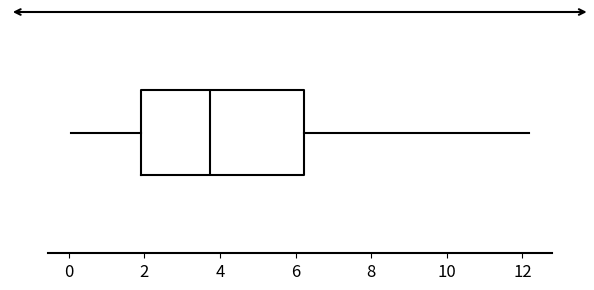

Read this box plot against the x-axis: the position of the median line, the range covered by the box, and the ends of both whiskers. The values are not printed on the chart, so give them approximately, as read against the axis.

median 3.8, box 2.0 to 6.2, whiskers 0.0 to 12.2